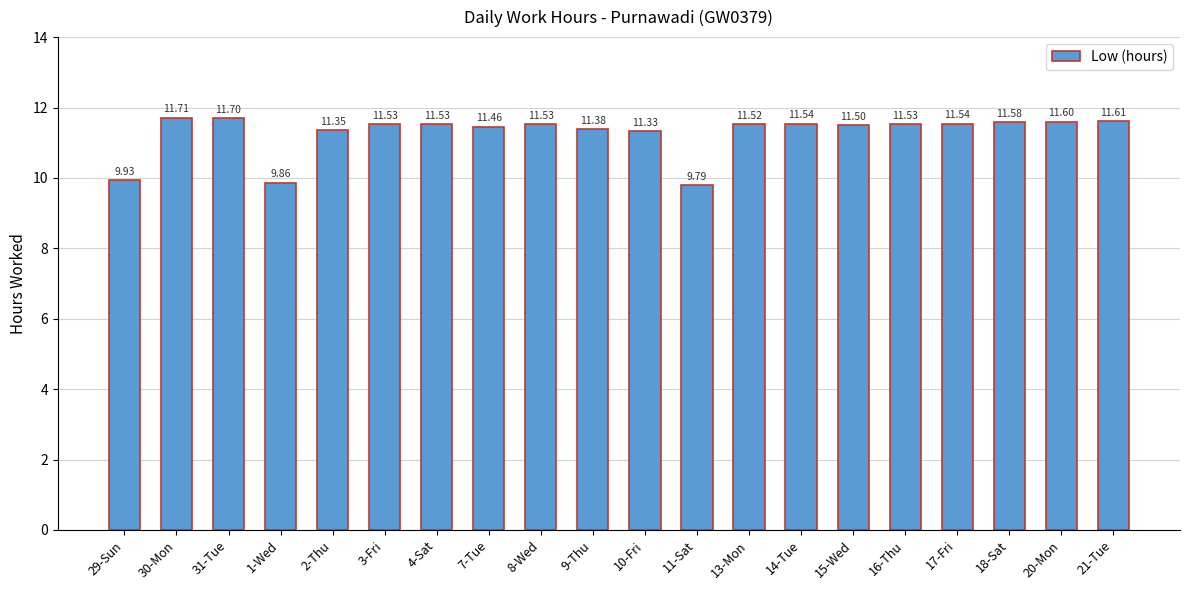

What is the sum of the values at 16-Thu and 2-Thu?

22.9